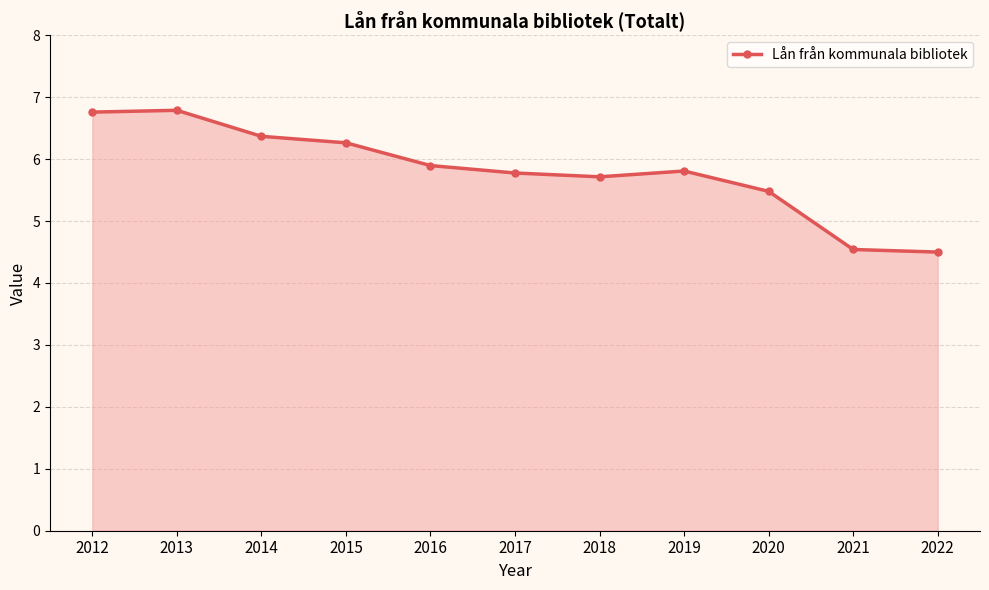

Reading right to left, extract all data points from this chart.

2022=4.5	2021=4.5	2020=5.5	2019=5.8	2018=5.7	2017=5.8	2016=5.9	2015=6.3	2014=6.4	2013=6.8	2012=6.8